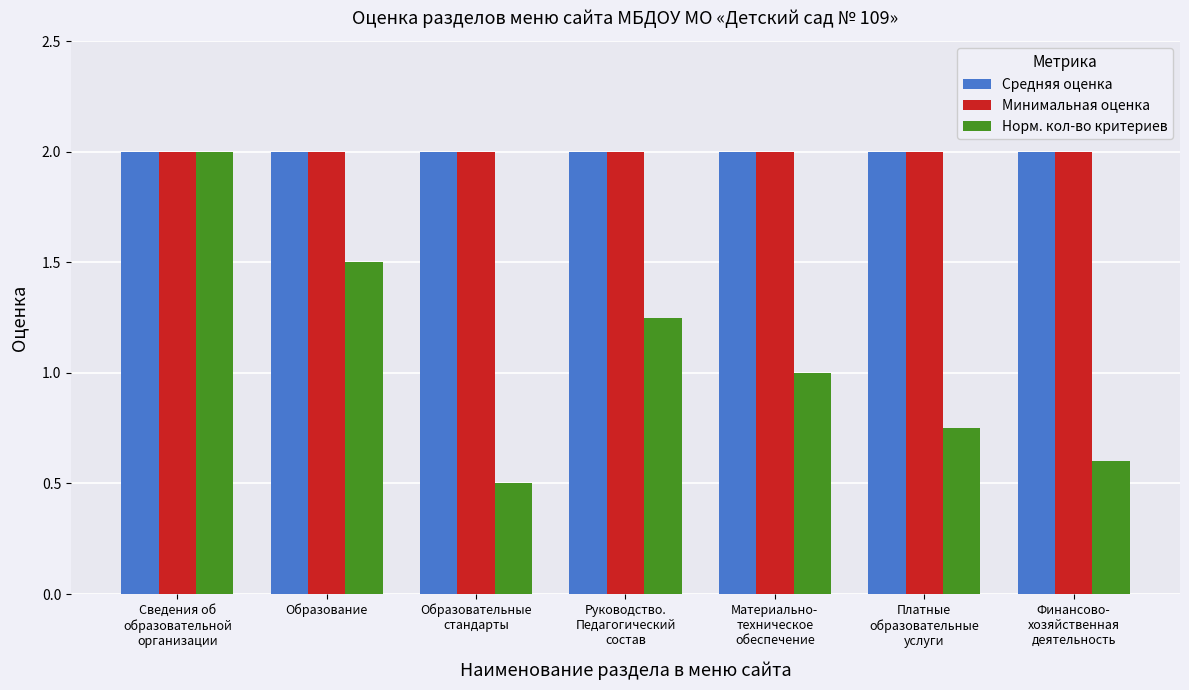

Which series has the widest spread of values?

Норм. кол-во критериев